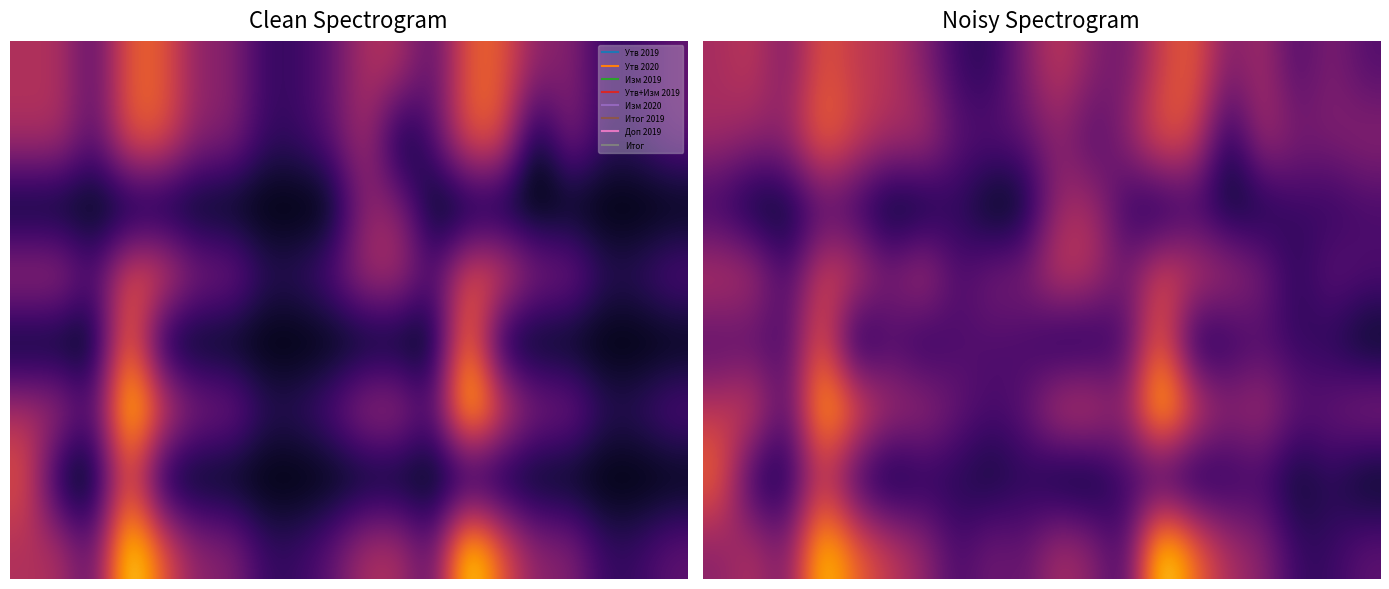

What is the minimum value for 1?

1.4